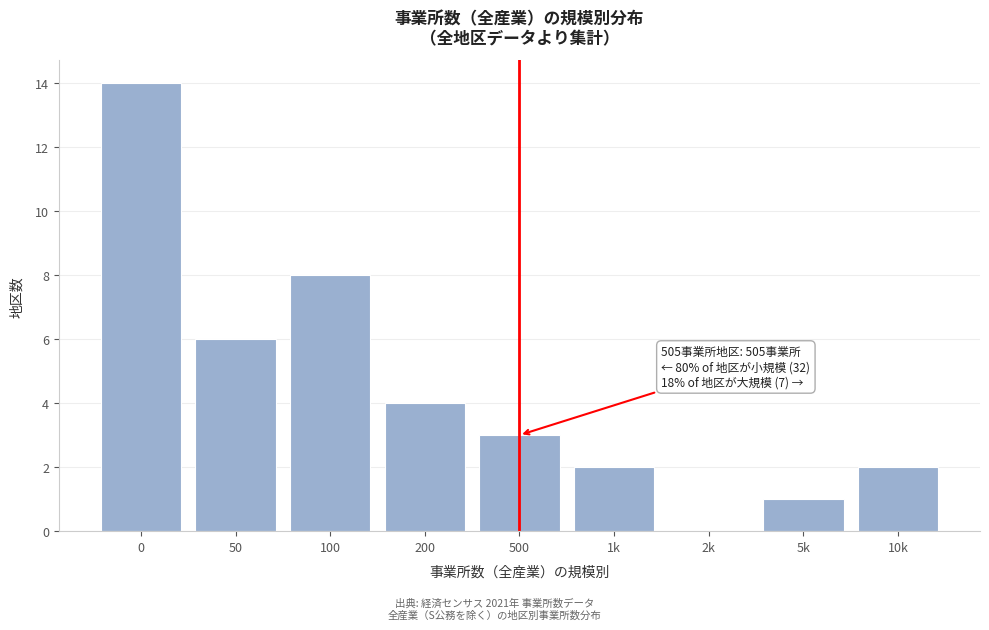

Reading right to left, list all the values displayed in this chart.

10k=2	5k=1	2k=0	1k=2	500=3	200=4	100=8	50=6	0=14